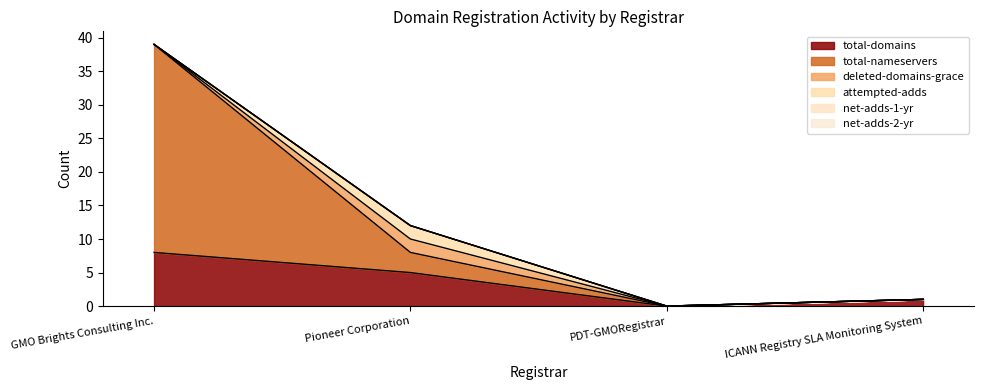

What is the label of the 1st point from the right?

ICANN Registry SLA Monitoring System